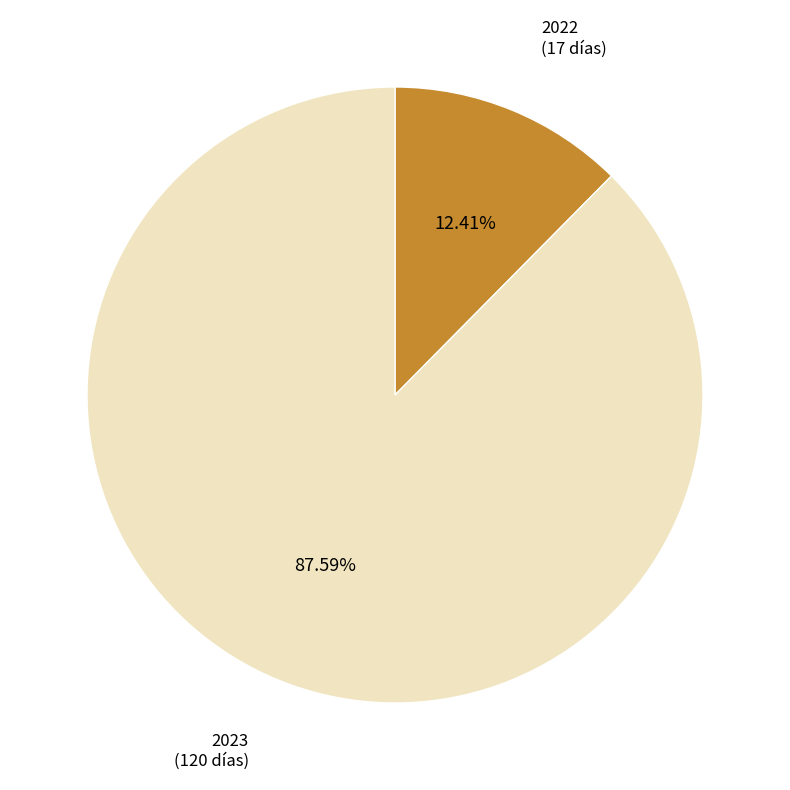

Does any single category account for the majority?

Yes